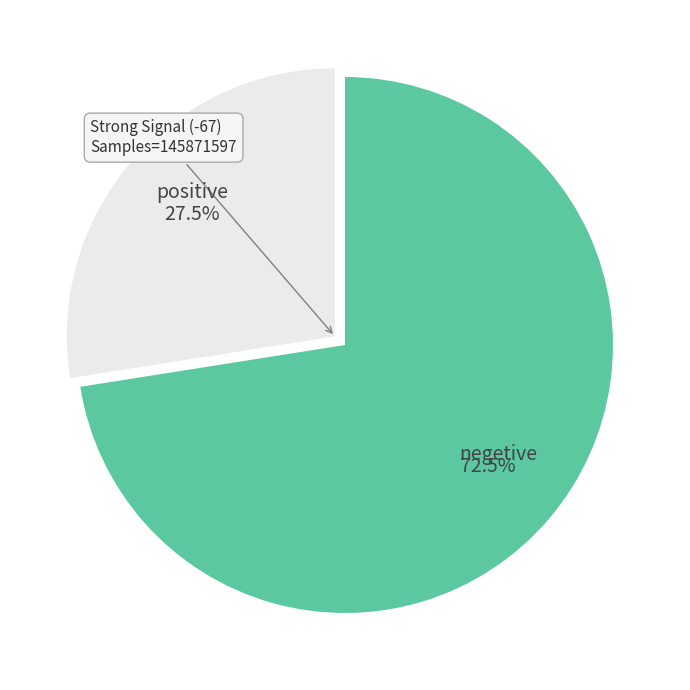

Rank the categories by value from lowest to highest.

positive, negetive